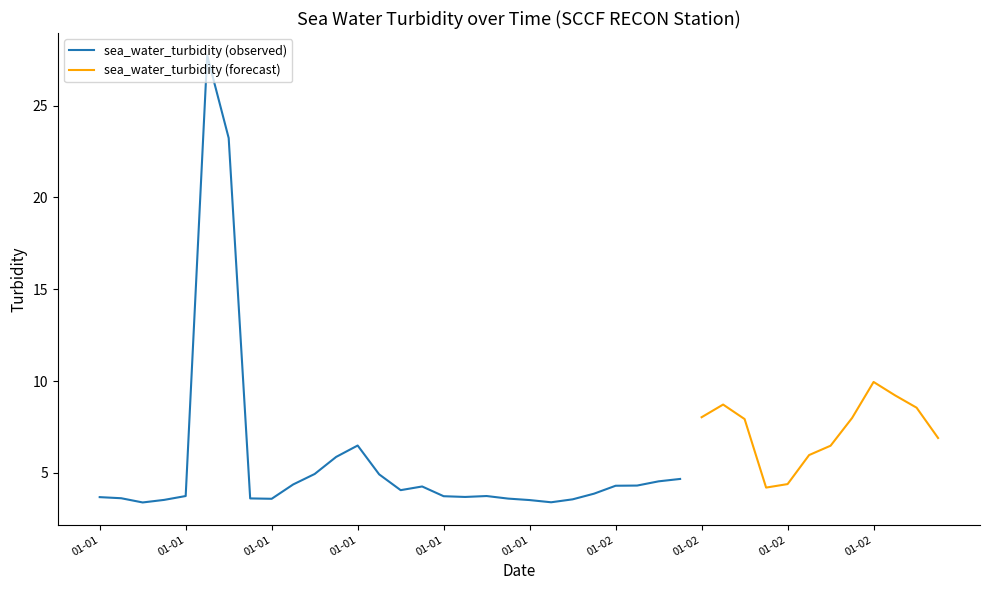

Which label corresponds to the smallest value in the chart?

2010-01-01T02:00:00Z